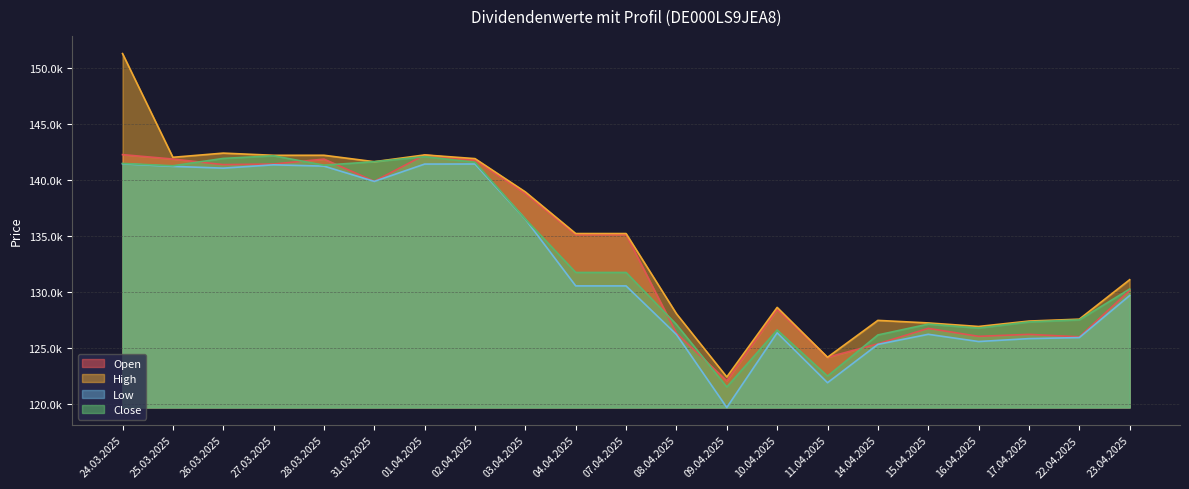

Which category has the lowest value in the Open series?

09.04.2025